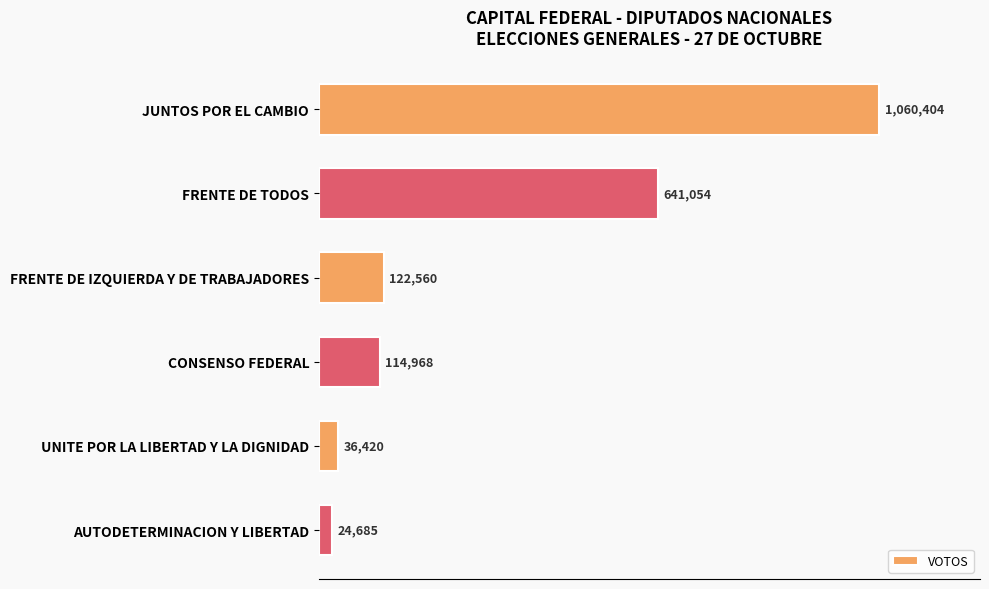

Does the chart contain any negative values?

No